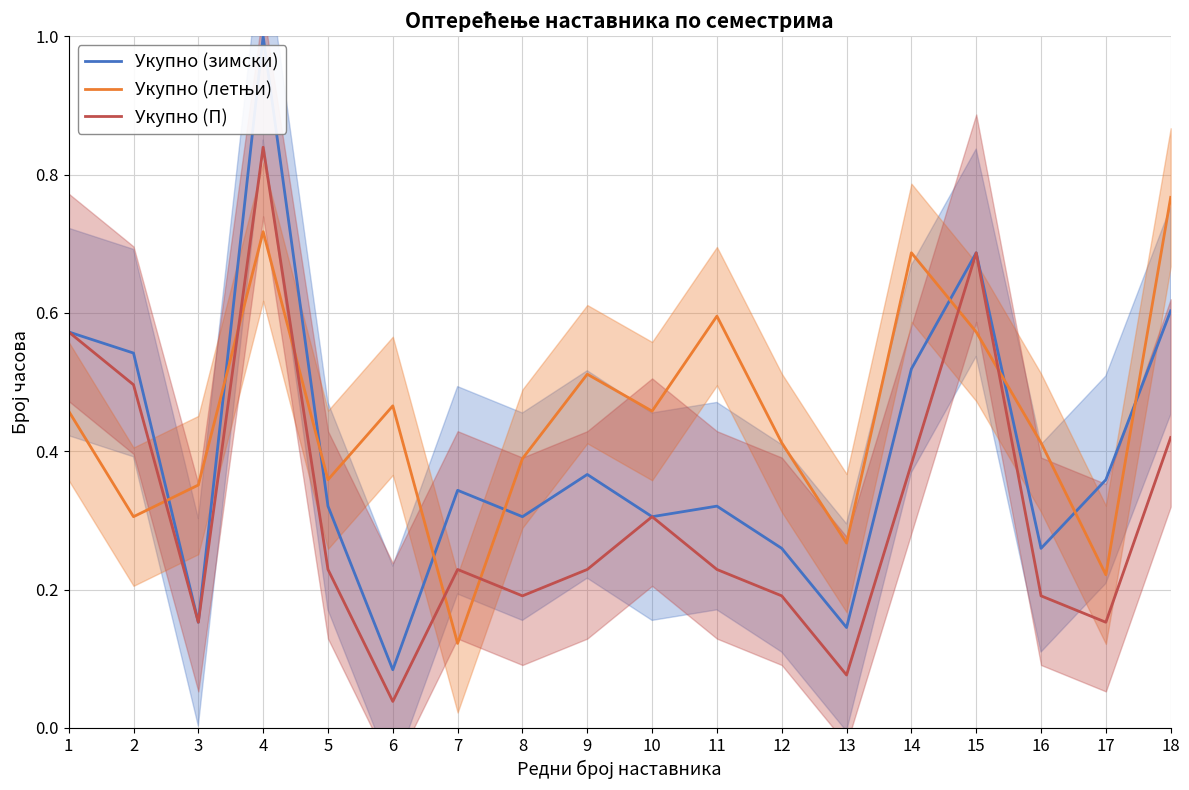

Which category has the lowest value in the Укупно (летњи) series?

7